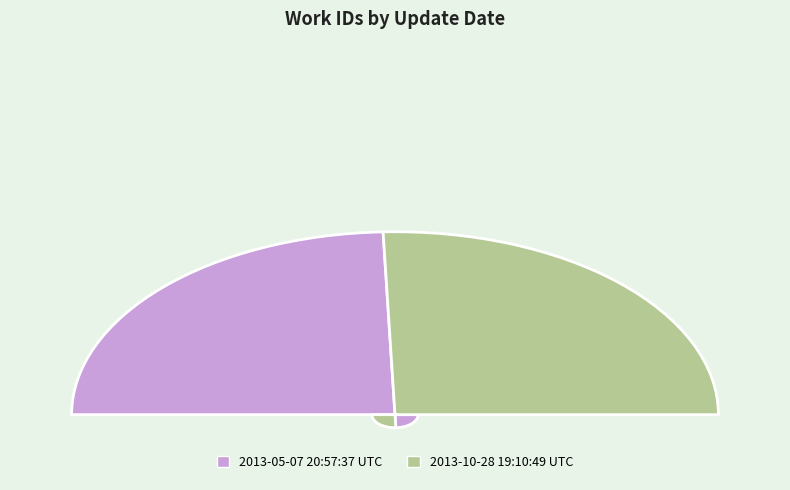

To the nearest percent, what is the difference between the largest and smallest slice percentages?

2%